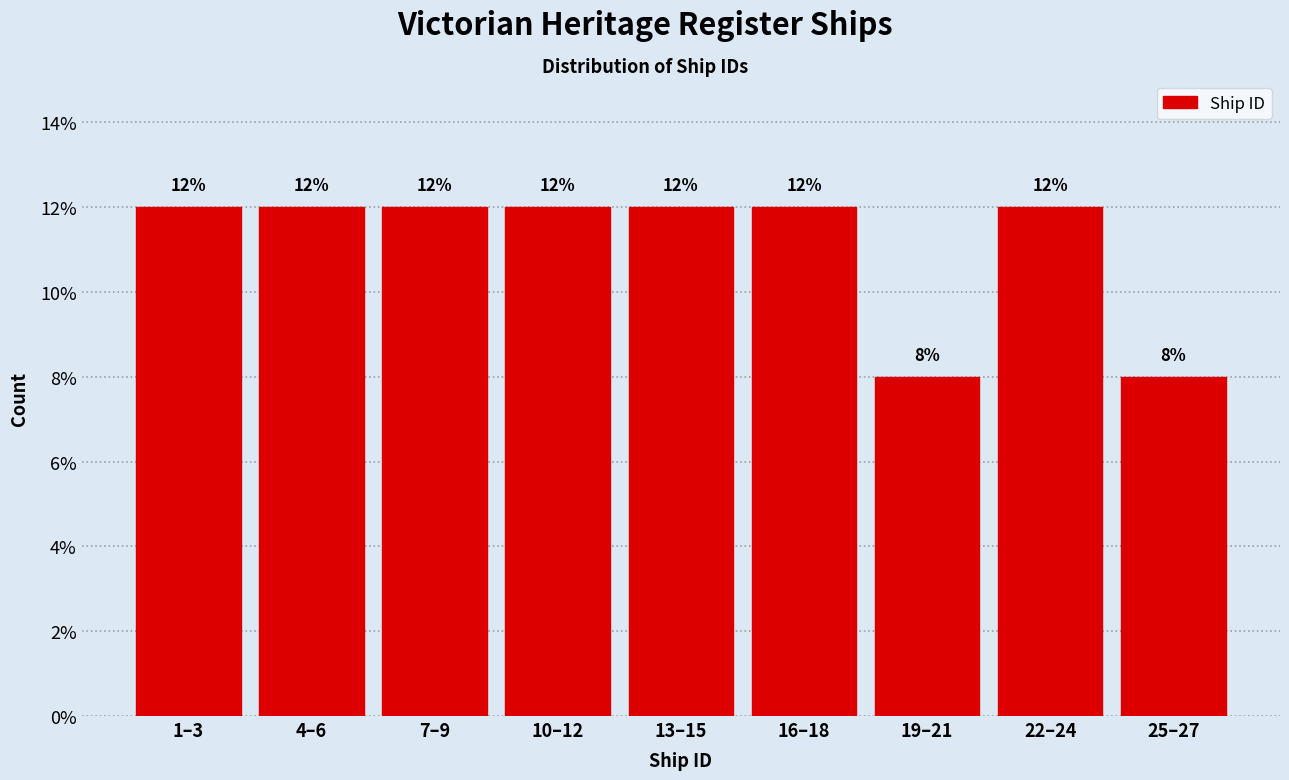

Reading left to right, list all the values displayed in this chart.

1–3=12	4–6=12	7–9=12	10–12=12	13–15=12	16–18=12	19–21=8	22–24=12	25–27=8